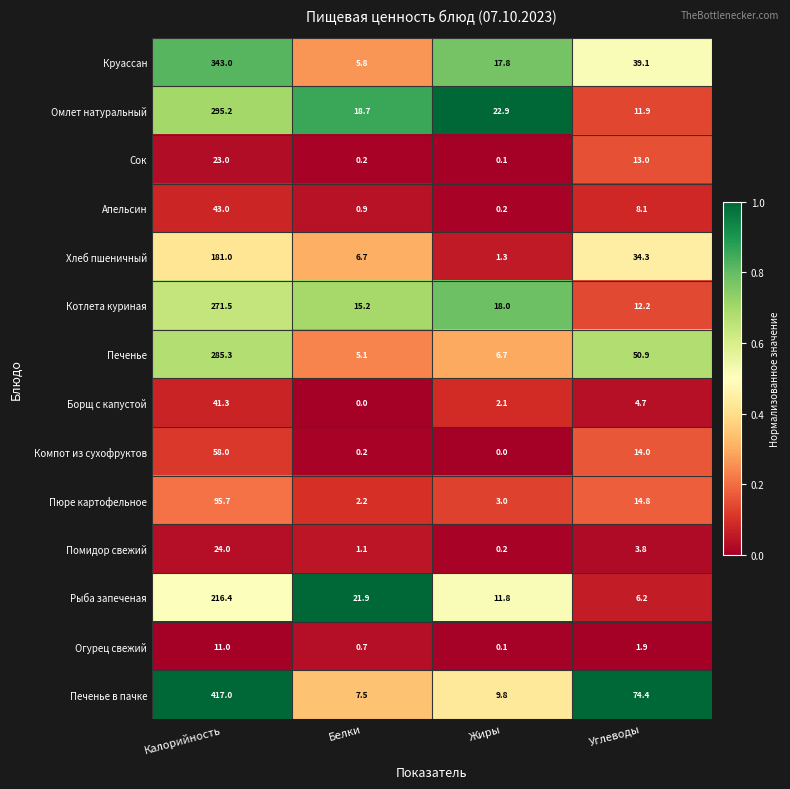

Which series has the widest spread of values?

Печенье в пачке